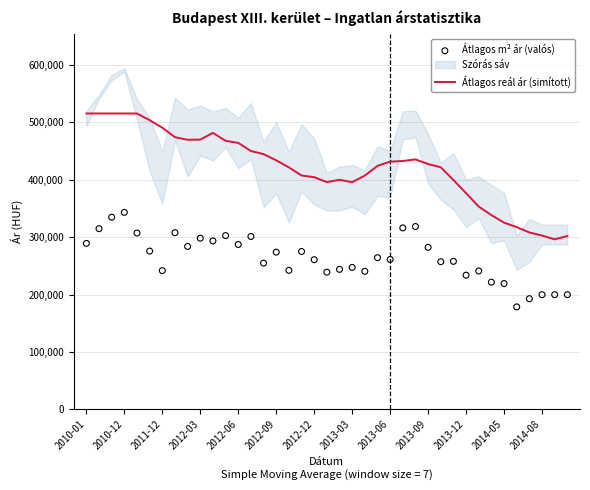

Which series contains the highest Y value?

Átlagos reál ár (simított)